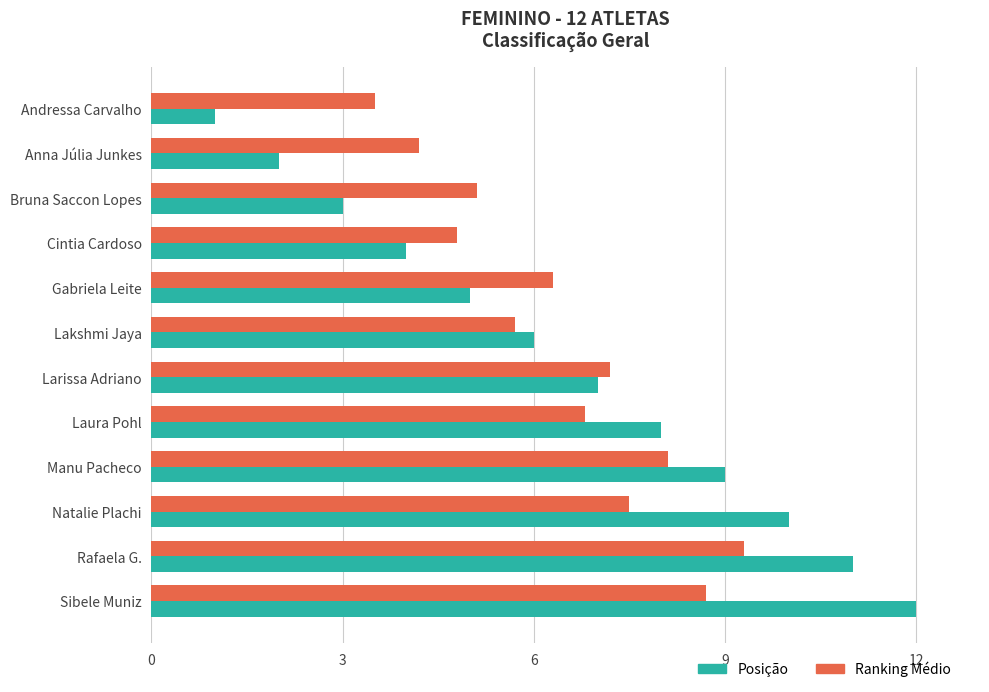

Which series has the largest range (max minus min)?

Posição